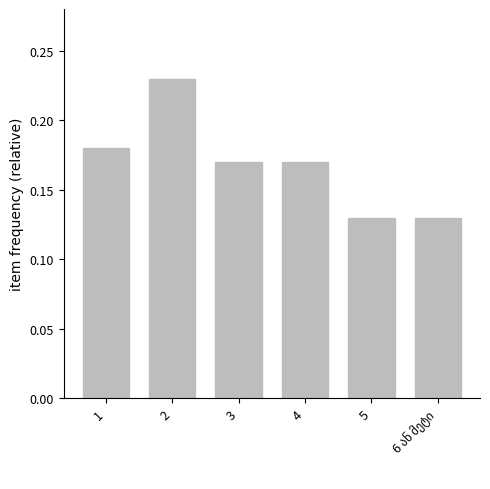

What is the value of the 2nd bar from the left?

0.2